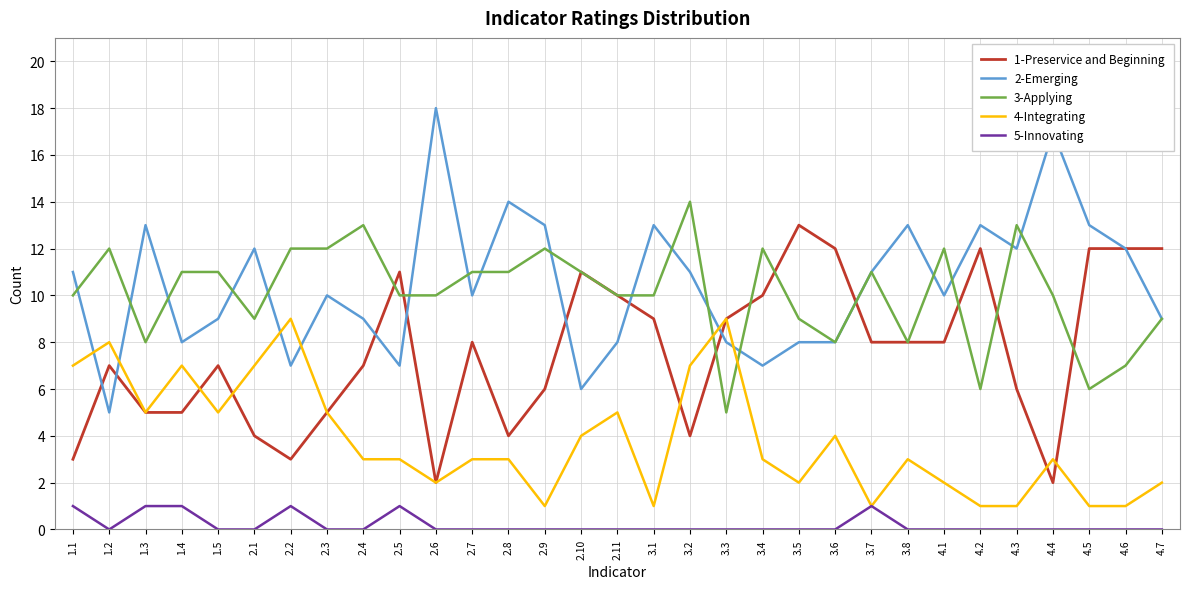

True or false: 4-Integrating and 2-Emerging intersect in this chart.

True